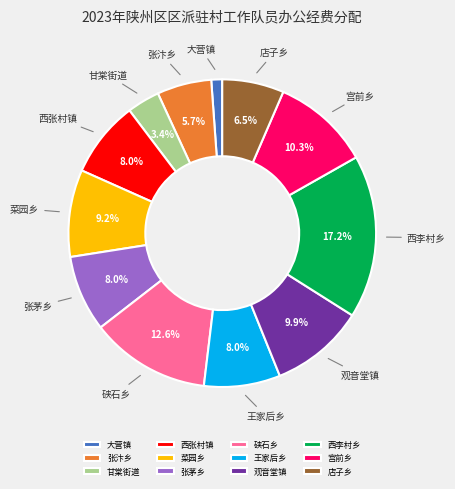

The 大营镇 slice represents 1% of the pie. True or false?

True